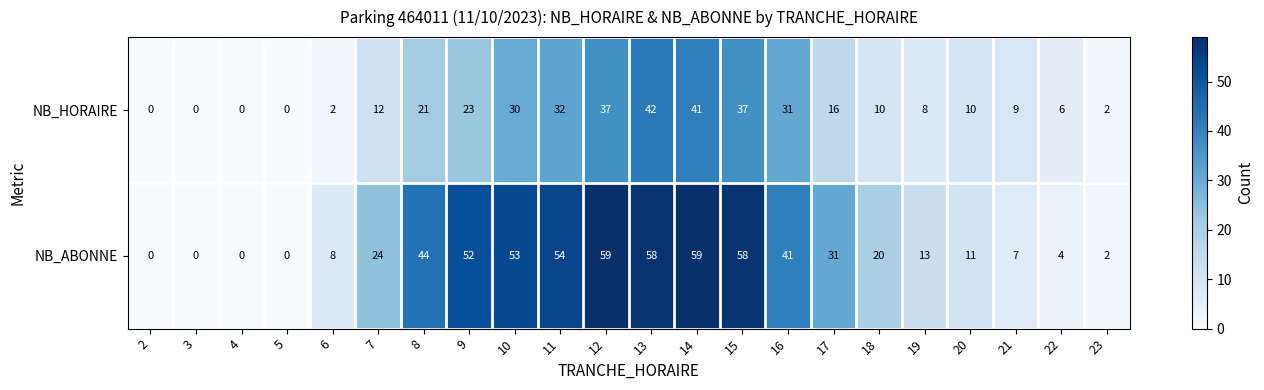

Which series has the largest total across all categories?

NB_ABONNE